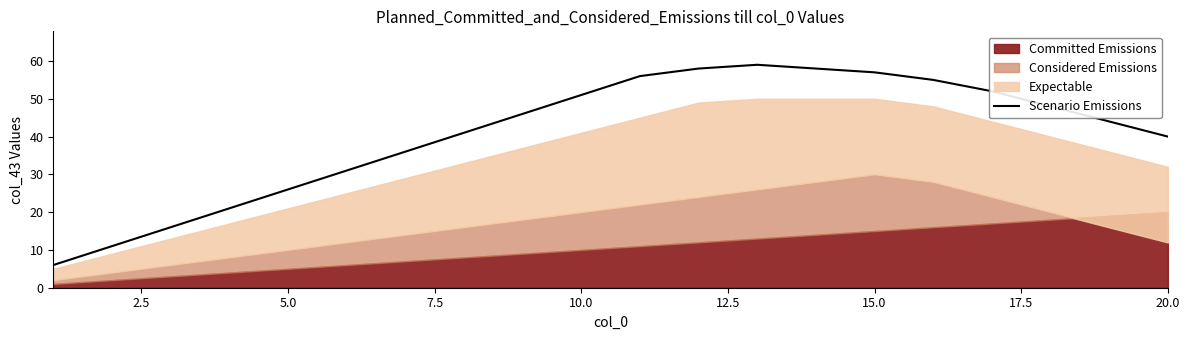

What is the maximum value for Scenario Emissions?

59